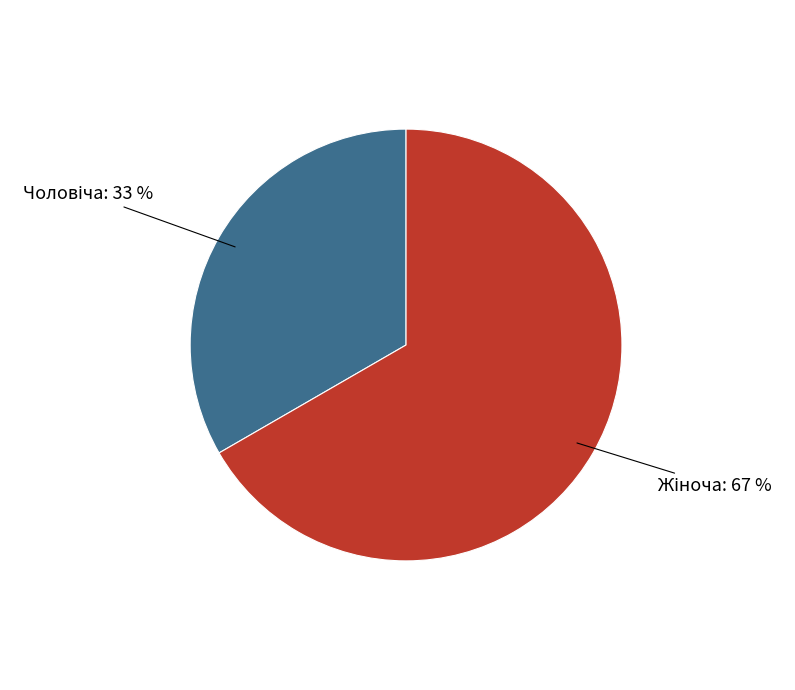

Does any single category account for the majority?

Yes